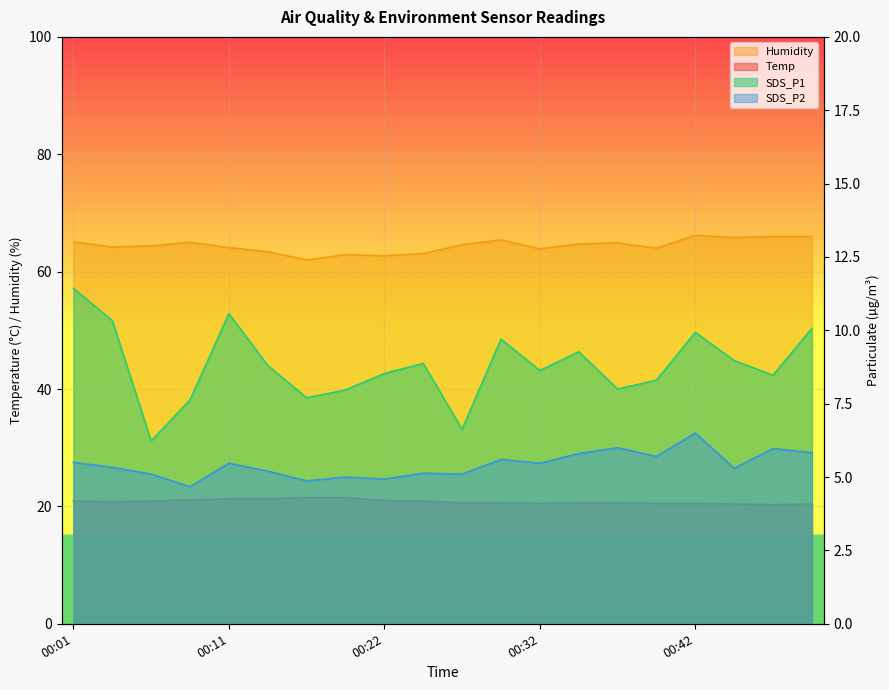

True or false: Humidity has more than 2 points higher than both neighbors.

True